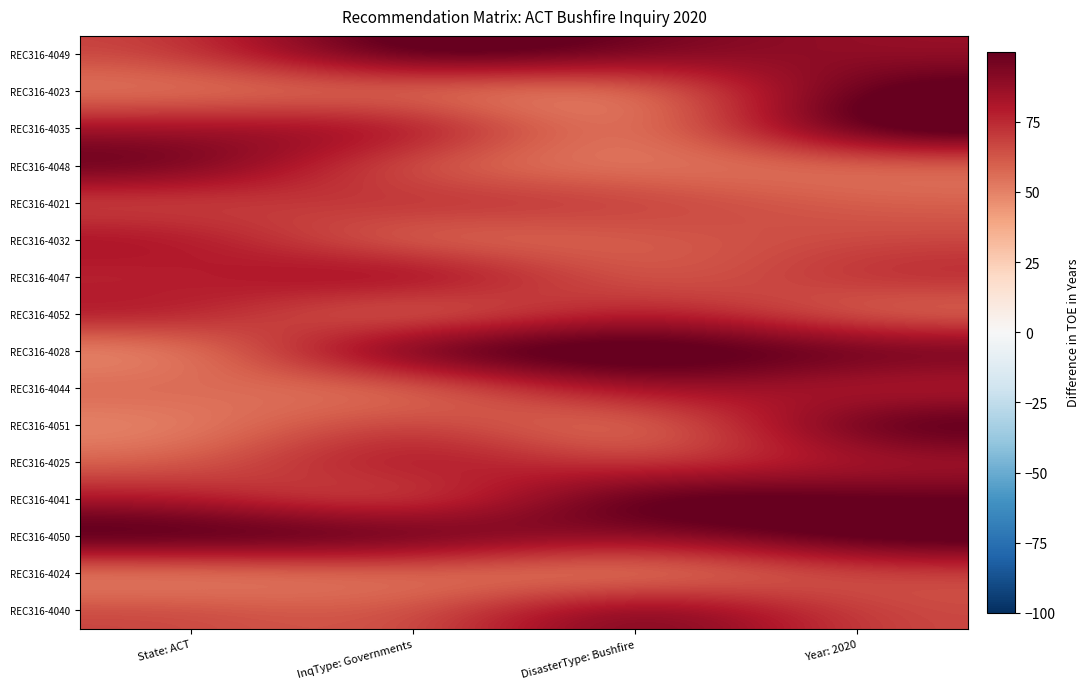

Which category has the lowest value across all series?

DisasterType: Bushfire